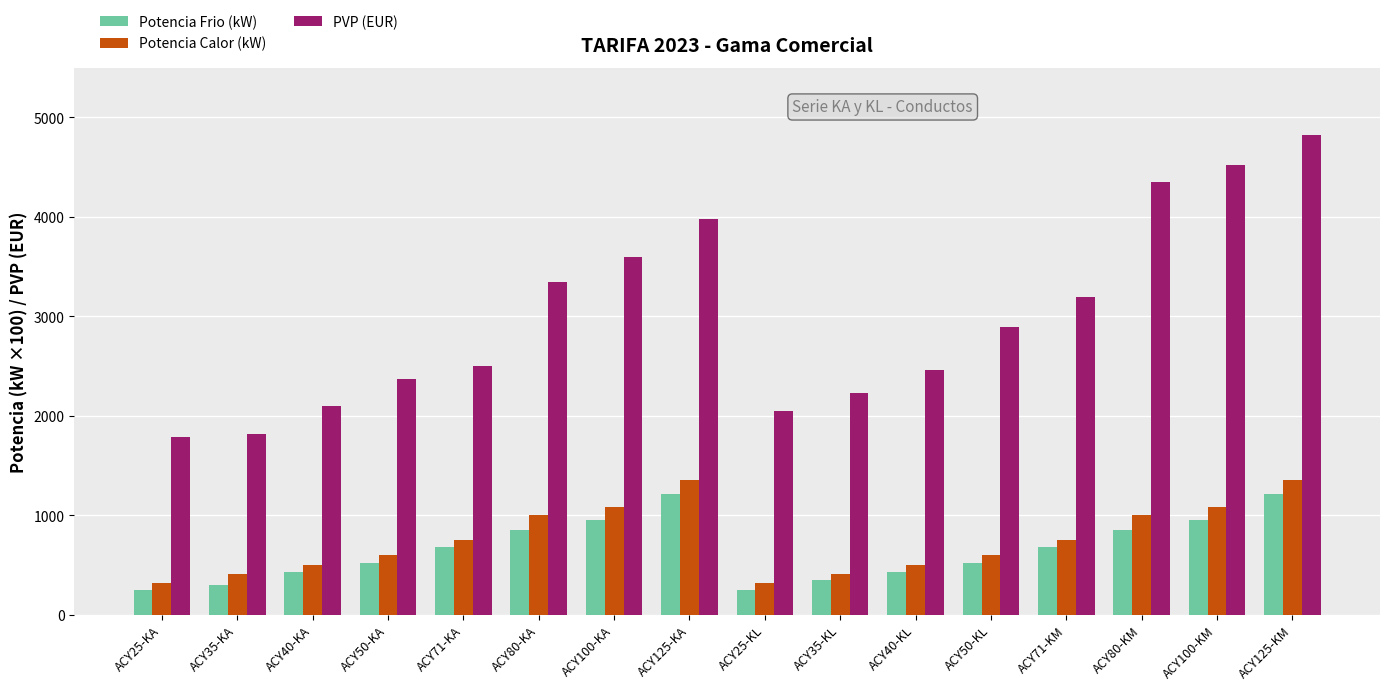

The Potencia Calor (kW) series shows 610.1 at ACY35-KL. True or false?

False